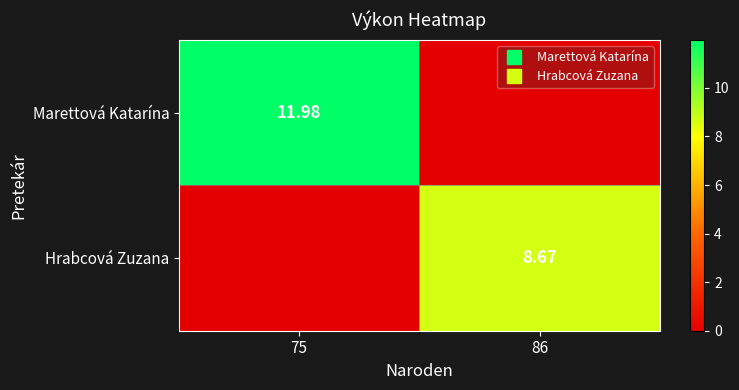

What is the sum of all Hrabcová Zuzana values?

8.7